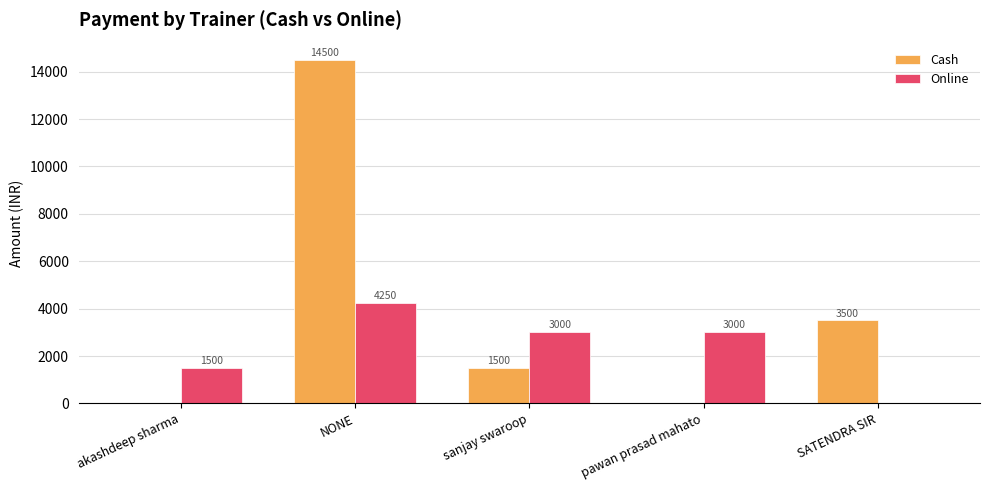

What is the maximum value for Cash?

14500